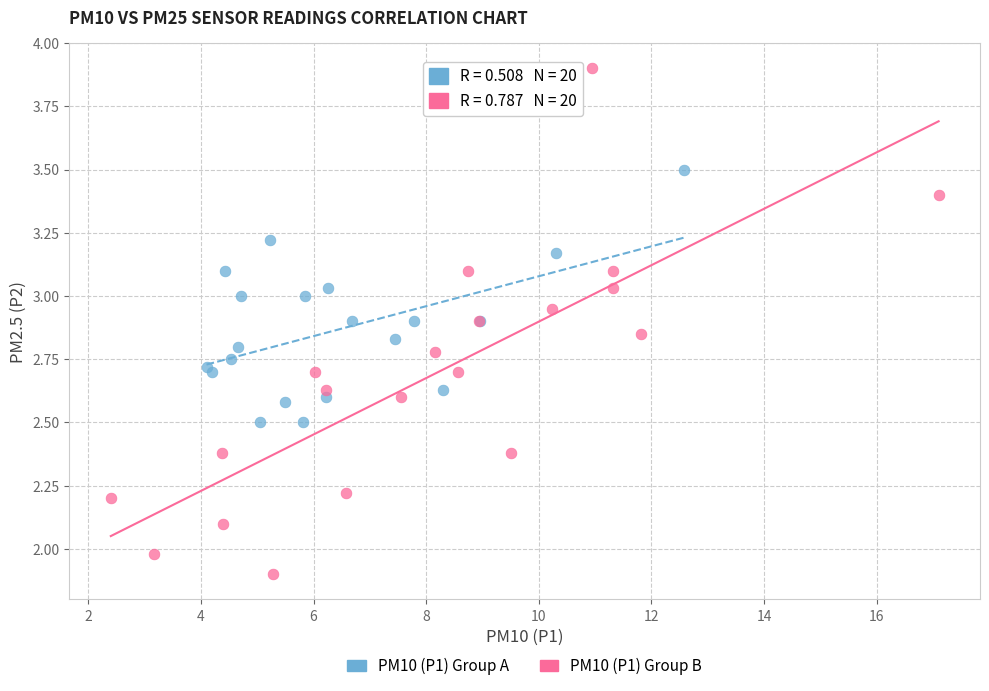

Which series reaches the maximum Y coordinate?

PM10 (P1) Group B